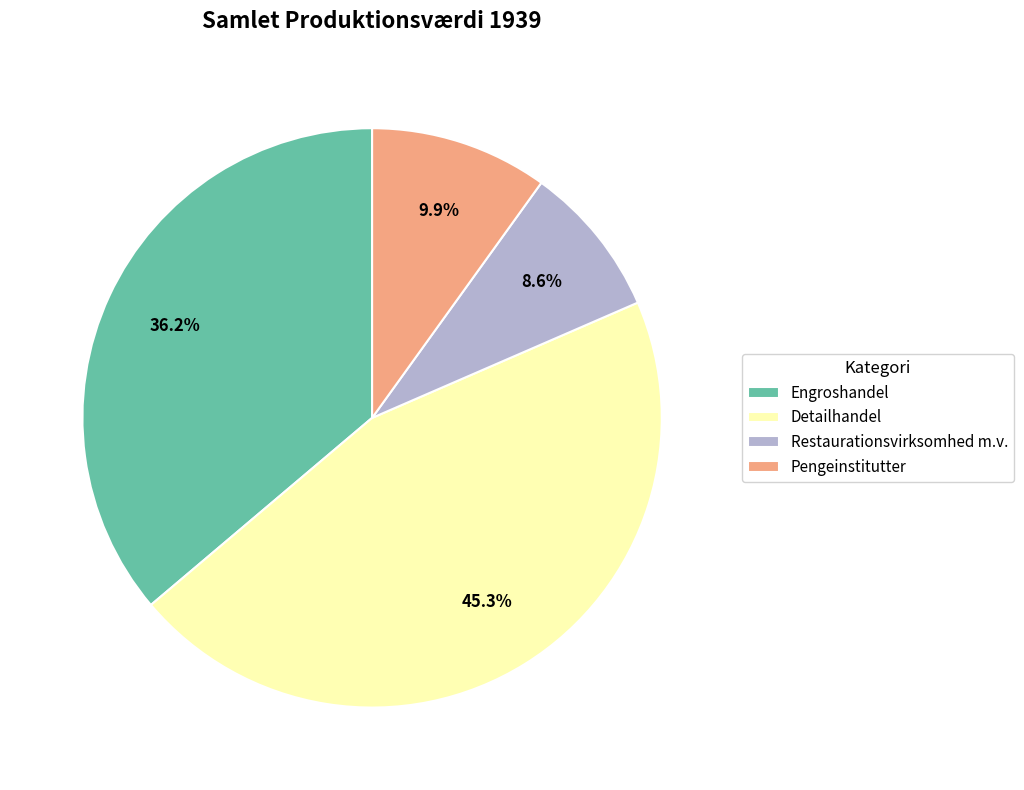

The Detailhandel slice represents 36% of the pie. True or false?

False